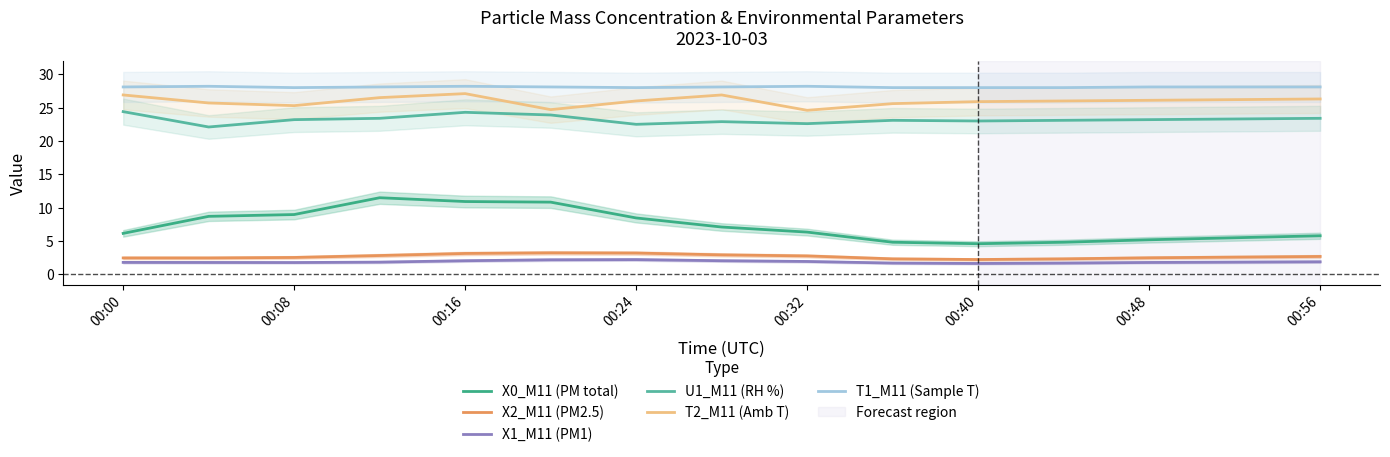

What is the lowest value of the T2_M11 (Amb T) series?

24.6